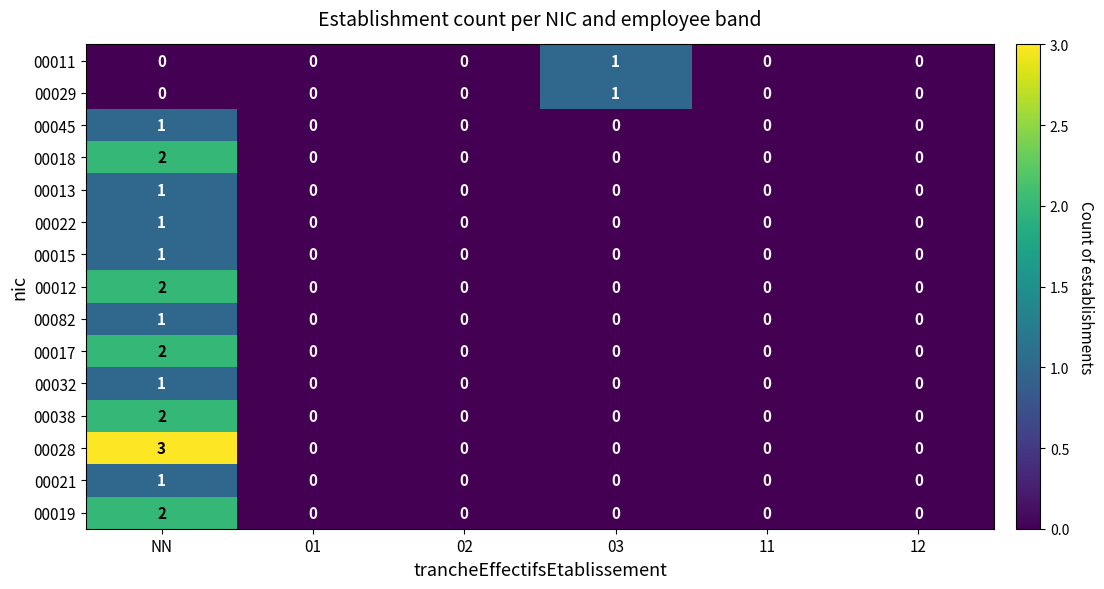

Which series has the largest range (max minus min)?

00028